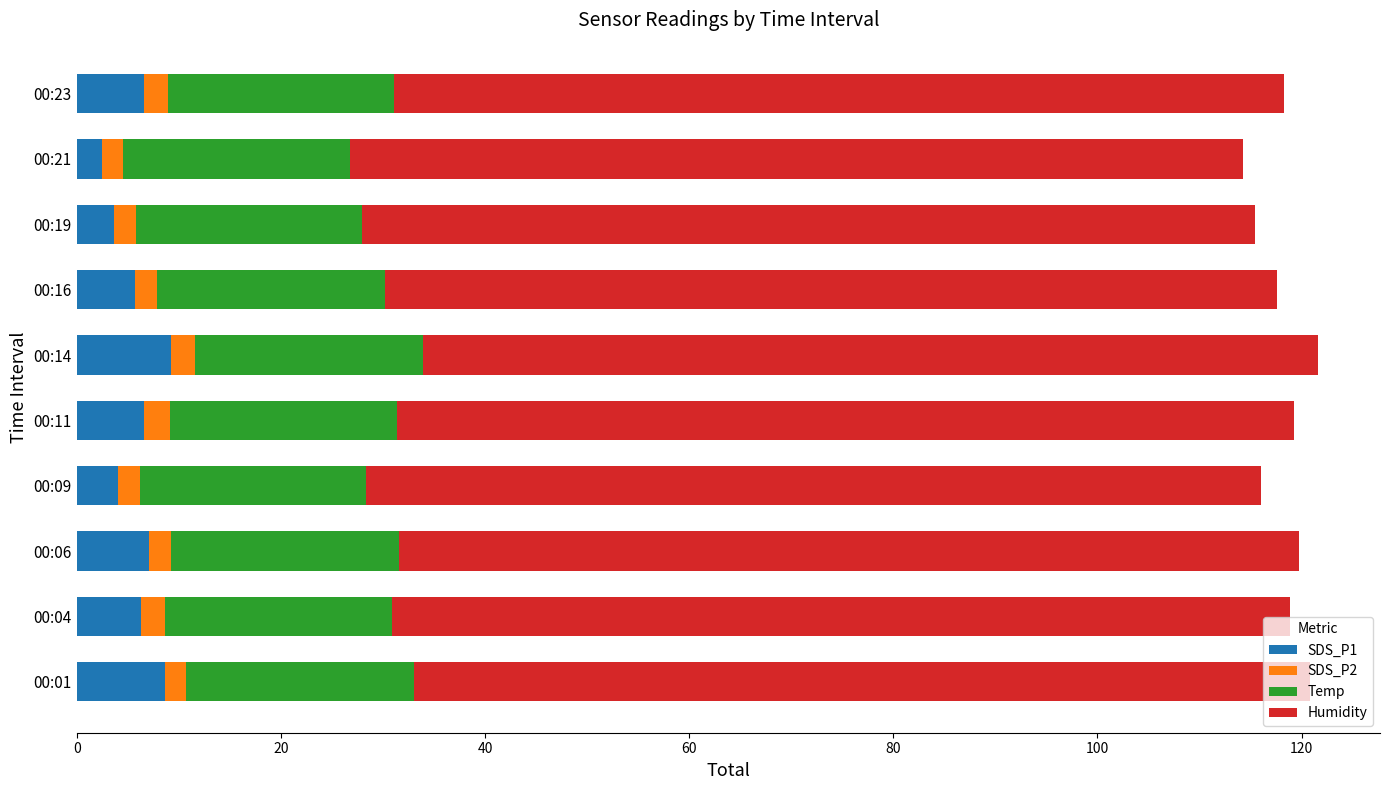

How many distinct data groups are displayed?

4